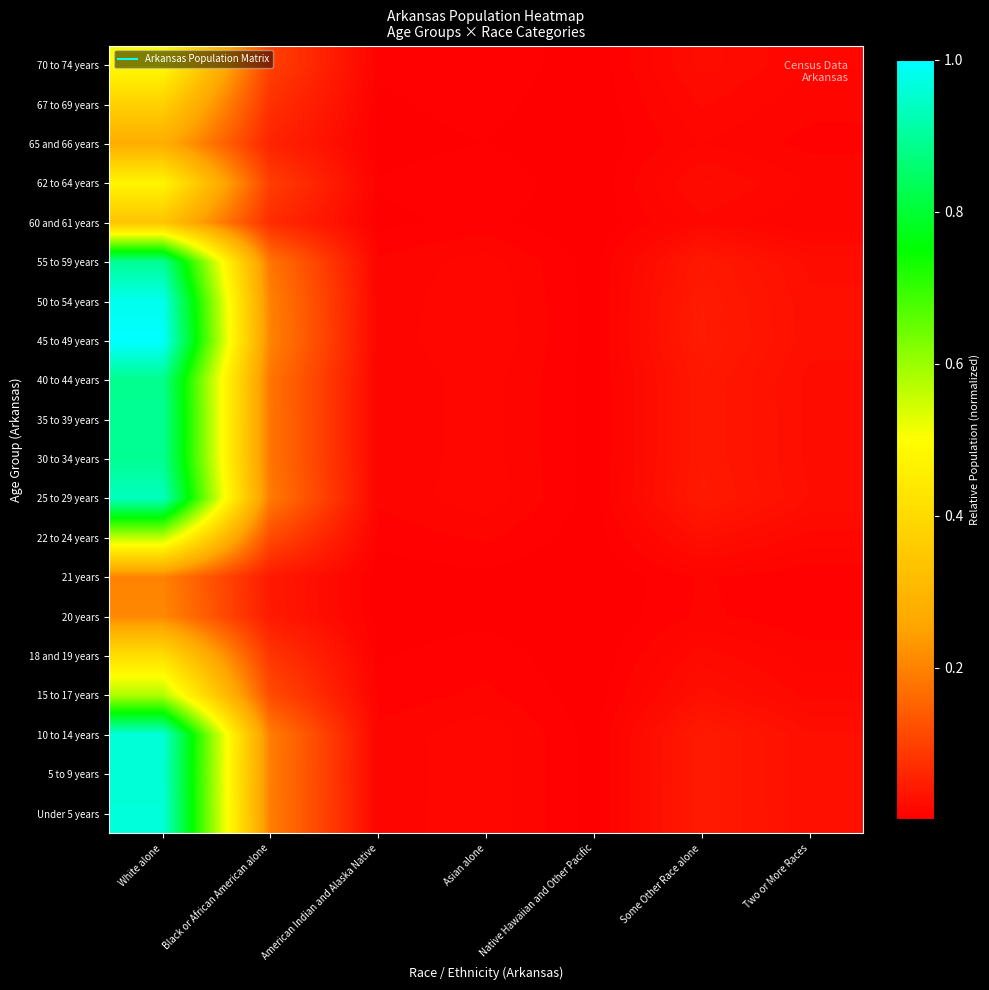

What is the total value across all series at Asian alone?

0.2